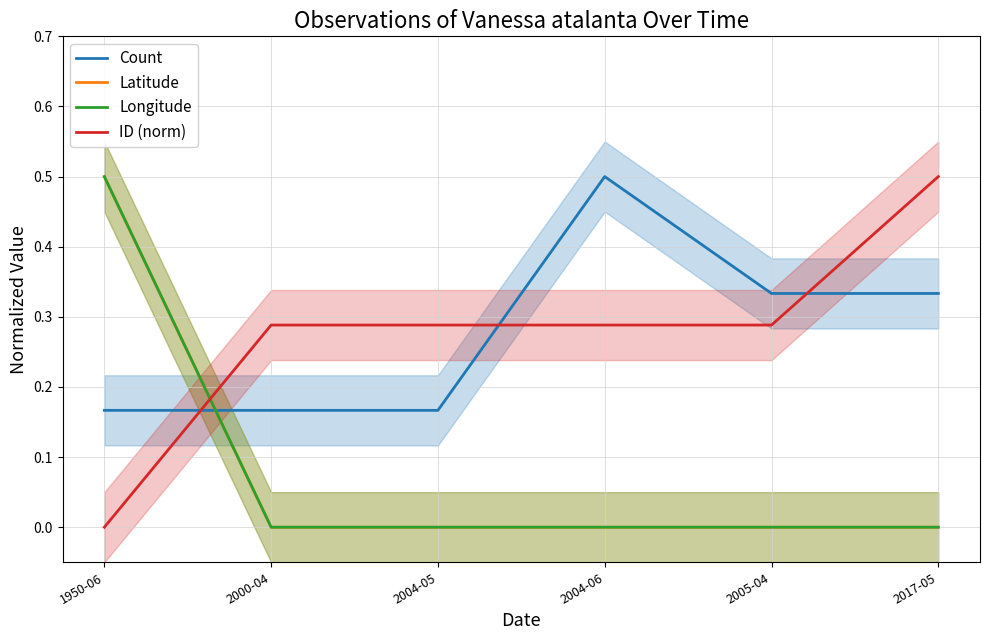

What position from the left is 1950-06?

1